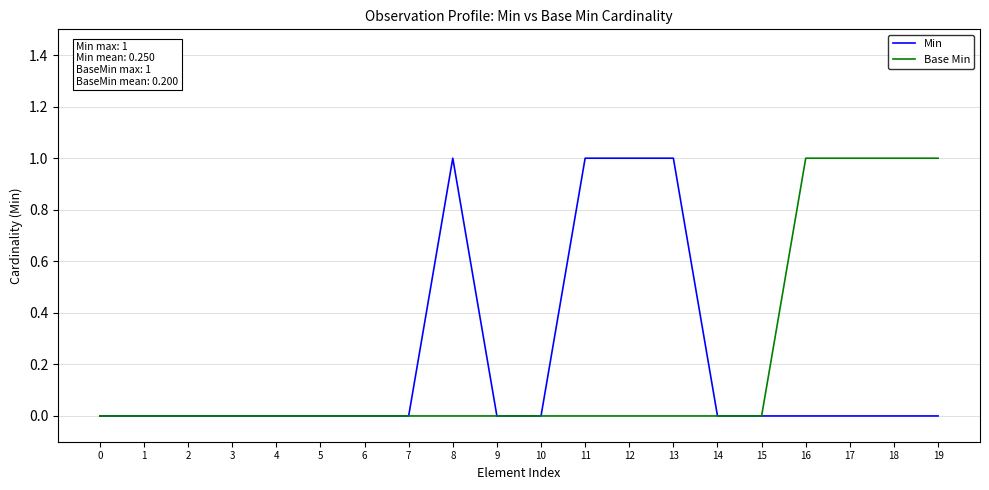

Reading left to right, transcribe all the data shown in this chart.

Min: 0=0	1=0	2=0	3=0	4=0	5=0	6=0	7=0	8=1	9=0	10=0	11=1	12=1	13=1	14=0	15=0	16=0	17=0	18=0	19=0
Base Min: 0=0	1=0	2=0	3=0	4=0	5=0	6=0	7=0	8=0	9=0	10=0	11=0	12=0	13=0	14=0	15=0	16=1	17=1	18=1	19=1